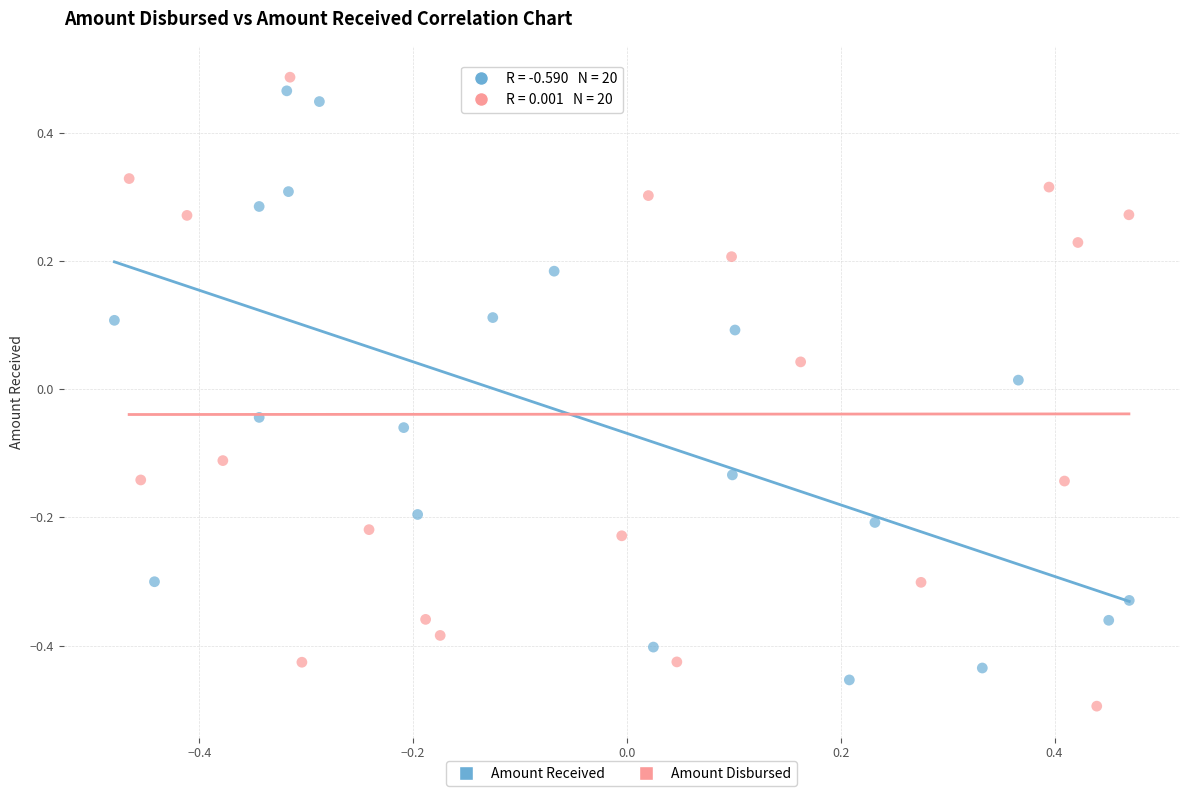

What are all the series names shown in the legend?

Amount Received, Amount Disbursed